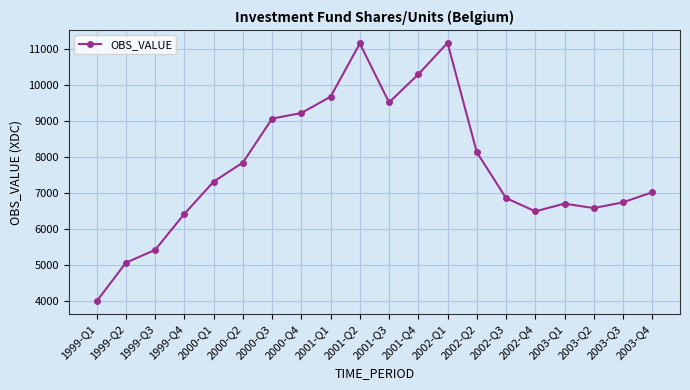

What is the difference between the maximum and minimum values?

7182.9